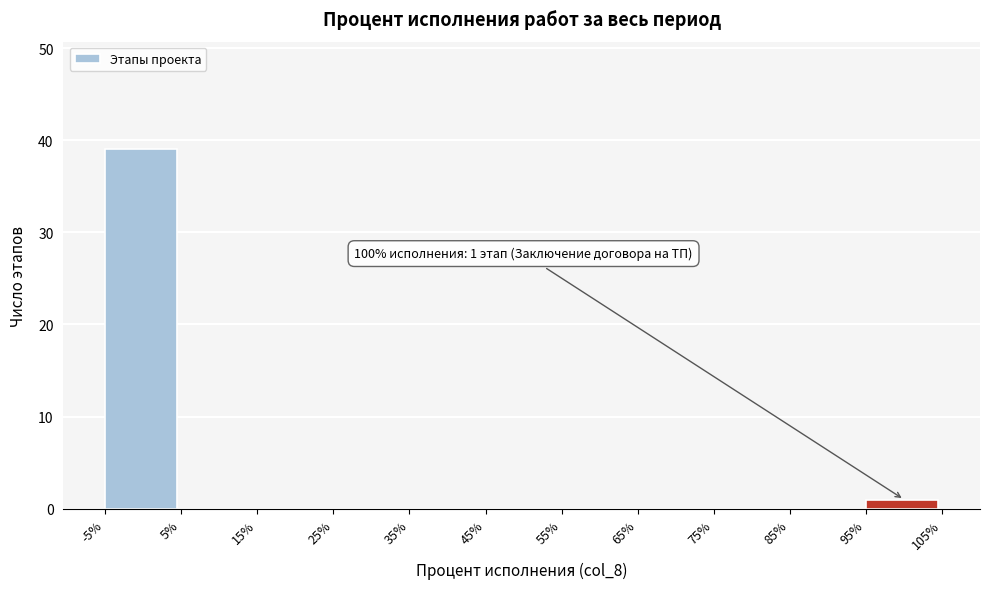

Over which range of the x-axis is the bar tallest?

-5% to 5%